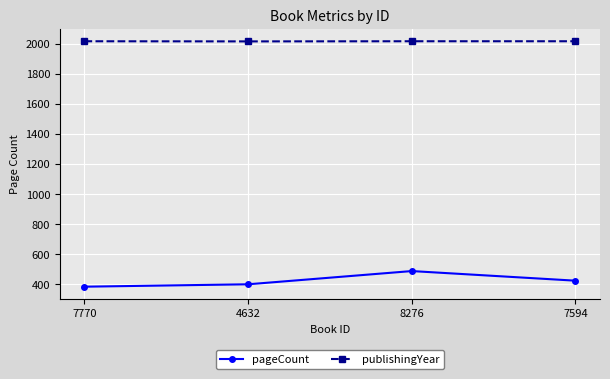

What is the value of the pageCount point at the 1st from the left?

384